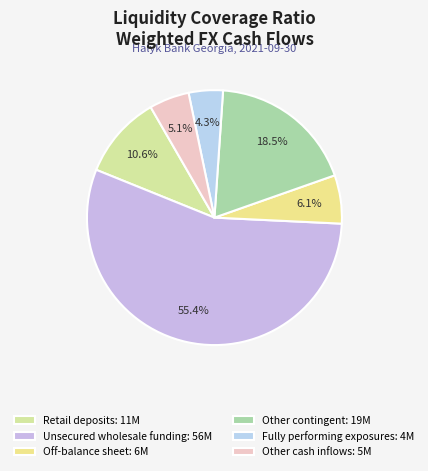

Count the number of slices in the pie.

6